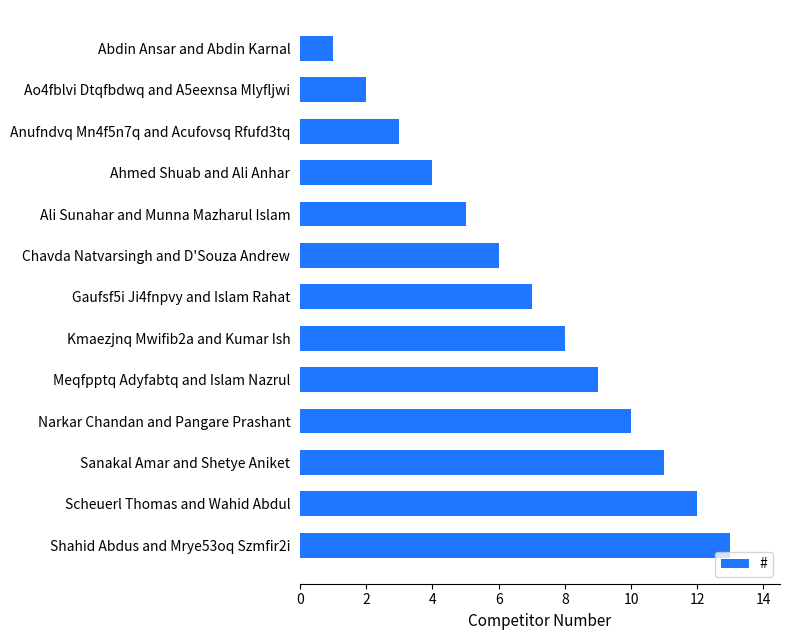

Rank the categories by value from lowest to highest.

Abdin Ansar and Abdin Karnal, Ao4fblvi Dtqfbdwq and A5eexnsa Mlyfljwi, Anufndvq Mn4f5n7q and Acufovsq Rfufd3tq, Ahmed Shuab and Ali Anhar, Ali Sunahar and Munna Mazharul Islam, Chavda Natvarsingh and D'Souza Andrew, Gaufsf5i Ji4fnpvy and Islam Rahat, Kmaezjnq Mwifib2a and Kumar Ish, Meqfpptq Adyfabtq and Islam Nazrul, Narkar Chandan and Pangare Prashant, Sanakal Amar and Shetye Aniket, Scheuerl Thomas and Wahid Abdul, Shahid Abdus and Mrye53oq Szmfir2i